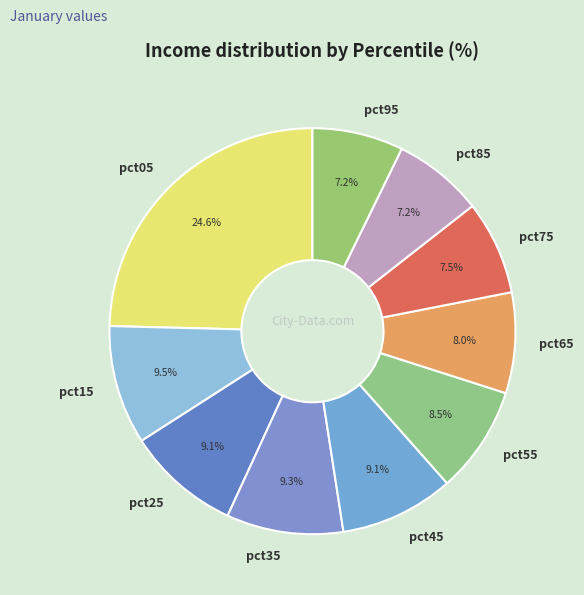

Combined, what portion of the pie is pct35 and pct95?

16.5%